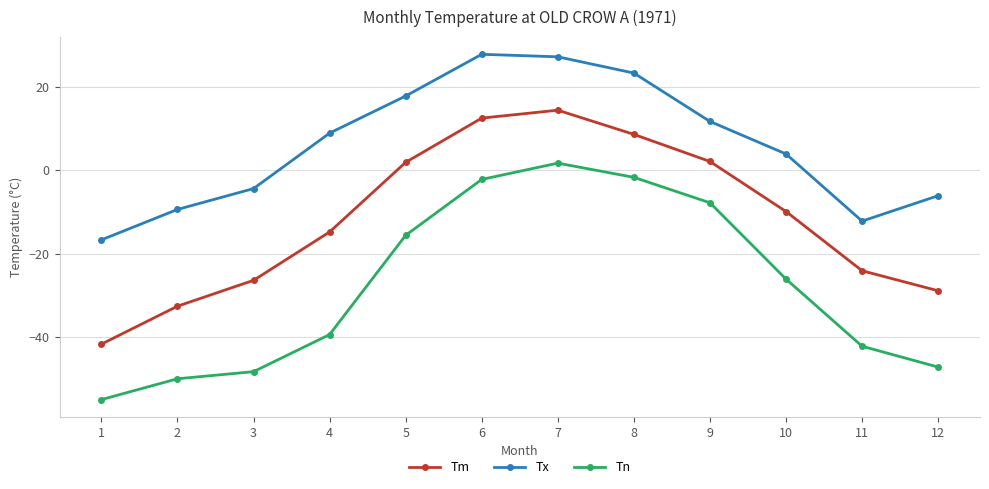

Where does the Tx series first go above 8?

4